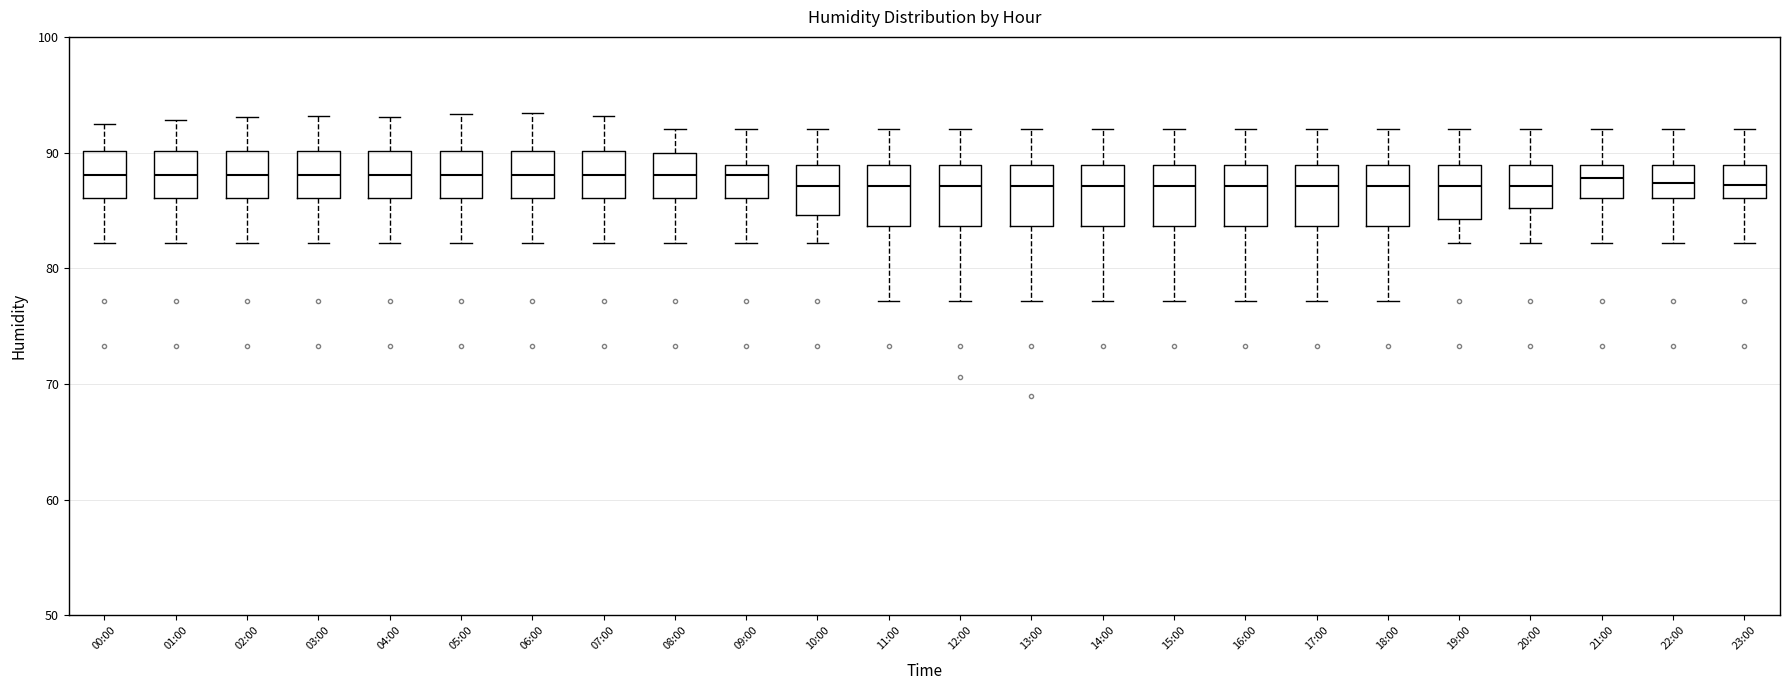

Reading left to right, transcribe this box plot: for each box, give where its median line is, the range the box spans, and where its two whiskers end, as read against the y-axis. The values are not printed on the chart, so give them approximately, as read against the axis.

00:00: median 88, box 86 to 90, whiskers 82 to 93
01:00: median 88, box 86 to 90, whiskers 82 to 93
02:00: median 88, box 86 to 90, whiskers 82 to 93
03:00: median 88, box 86 to 90, whiskers 82 to 93
04:00: median 88, box 86 to 90, whiskers 82 to 93
05:00: median 88, box 86 to 90, whiskers 82 to 93
06:00: median 88, box 86 to 90, whiskers 82 to 93
07:00: median 88, box 86 to 90, whiskers 82 to 93
08:00: median 88, box 86 to 90, whiskers 82 to 92
09:00: median 88, box 86 to 89, whiskers 82 to 92
10:00: median 87, box 85 to 89, whiskers 82 to 92
11:00: median 87, box 84 to 89, whiskers 77 to 92
12:00: median 87, box 84 to 89, whiskers 77 to 92
13:00: median 87, box 84 to 89, whiskers 77 to 92
14:00: median 87, box 84 to 89, whiskers 77 to 92
15:00: median 87, box 84 to 89, whiskers 77 to 92
16:00: median 87, box 84 to 89, whiskers 77 to 92
17:00: median 87, box 84 to 89, whiskers 77 to 92
18:00: median 87, box 84 to 89, whiskers 77 to 92
19:00: median 87, box 84 to 89, whiskers 82 to 92
20:00: median 87, box 85 to 89, whiskers 82 to 92
21:00: median 88, box 86 to 89, whiskers 82 to 92
22:00: median 87, box 86 to 89, whiskers 82 to 92
23:00: median 87, box 86 to 89, whiskers 82 to 92